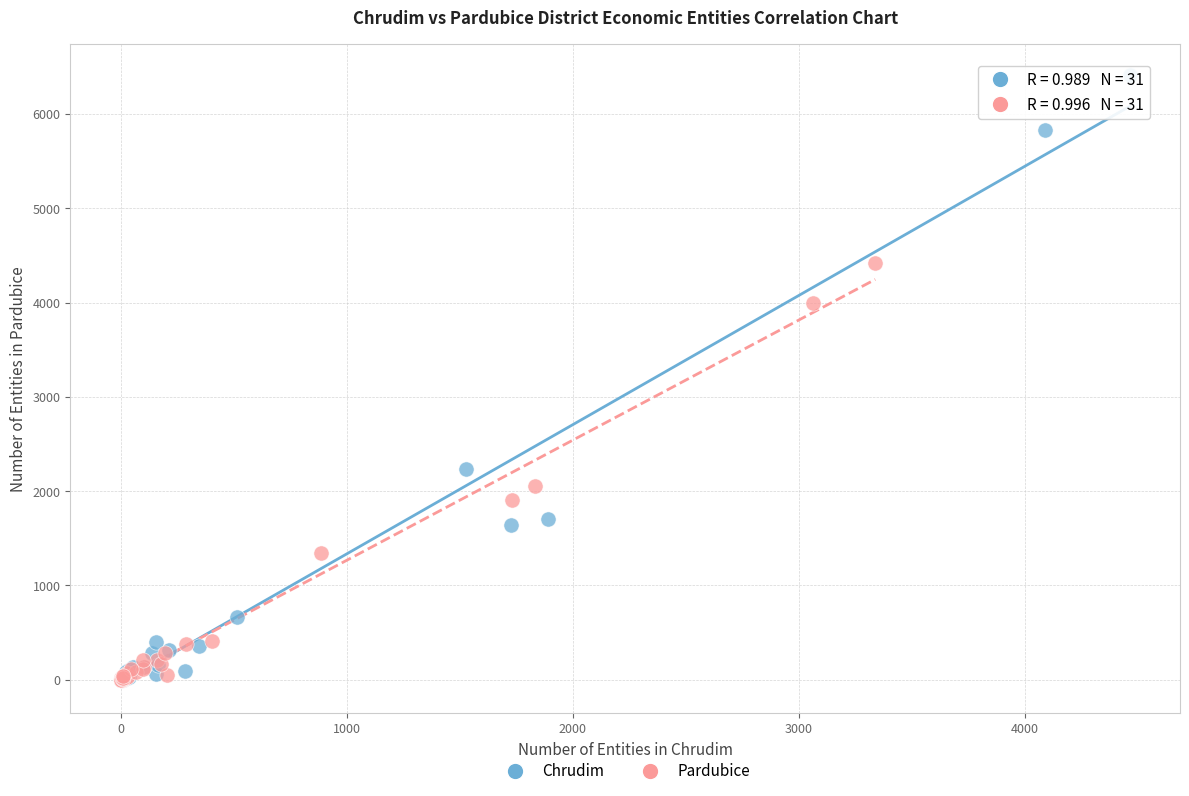

Which series reaches the maximum Y coordinate?

Chrudim